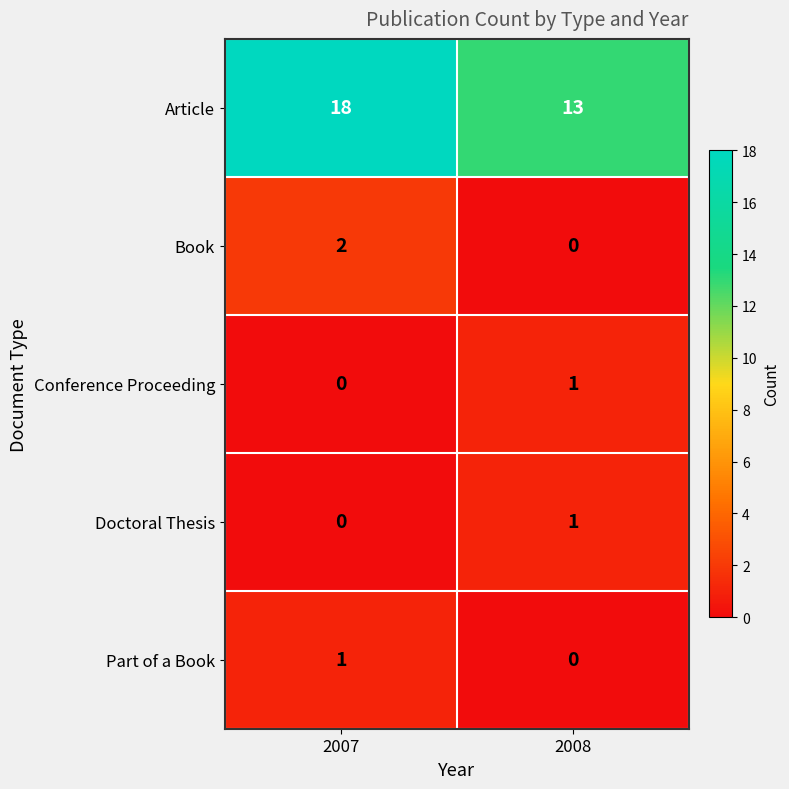

Which series has the largest total across all categories?

Article